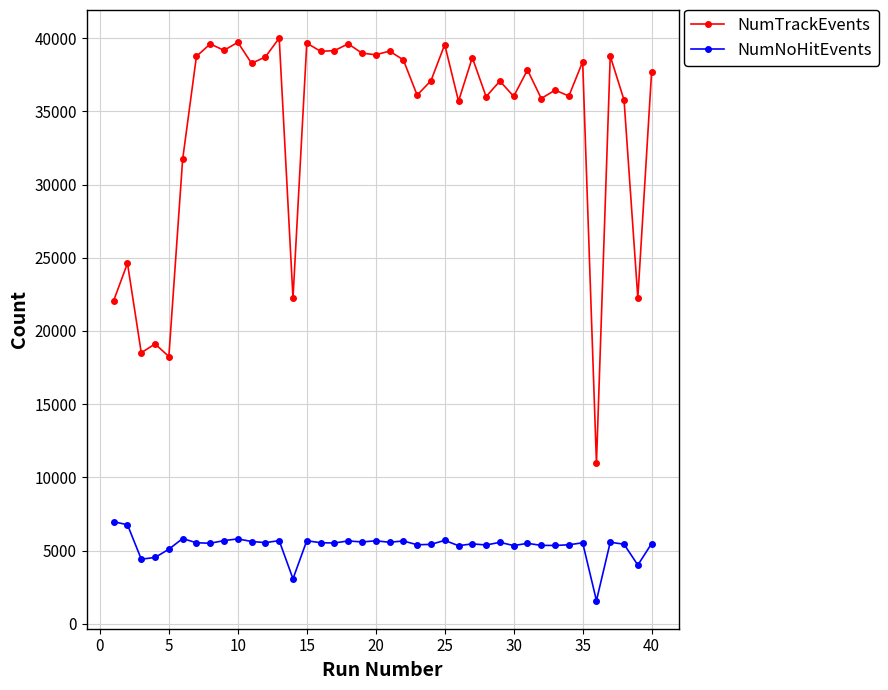

Which series has the largest total across all categories?

NumTrackEvents